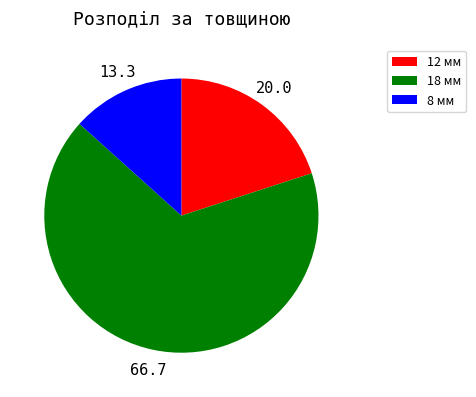

Is there a majority slice in this chart?

Yes